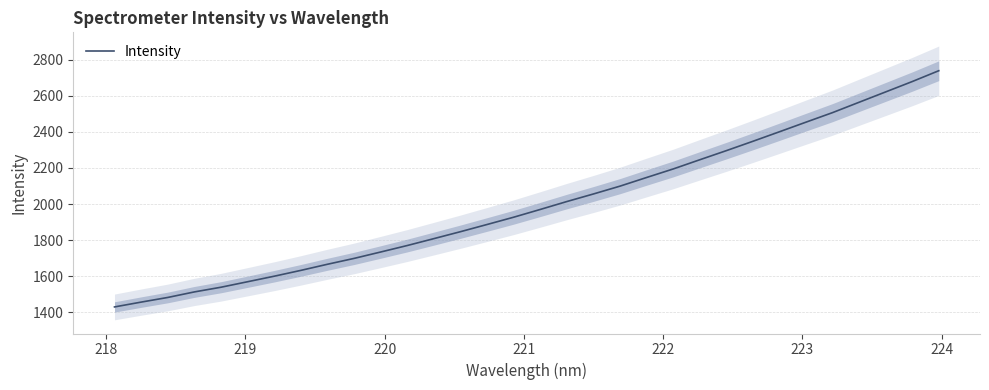

What is the highest value of the Intensity series?

2739.7